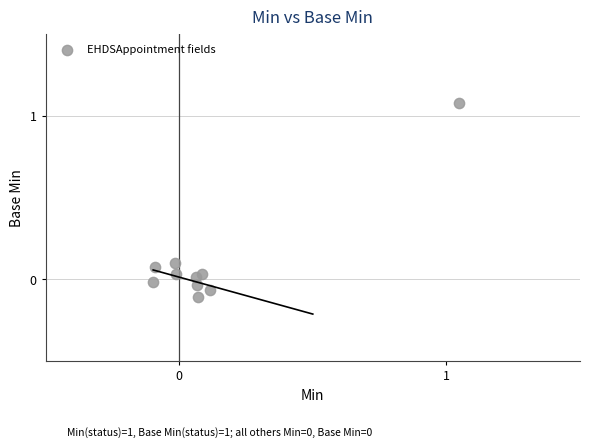

What is the range of Y values (max minus min)?

1.2